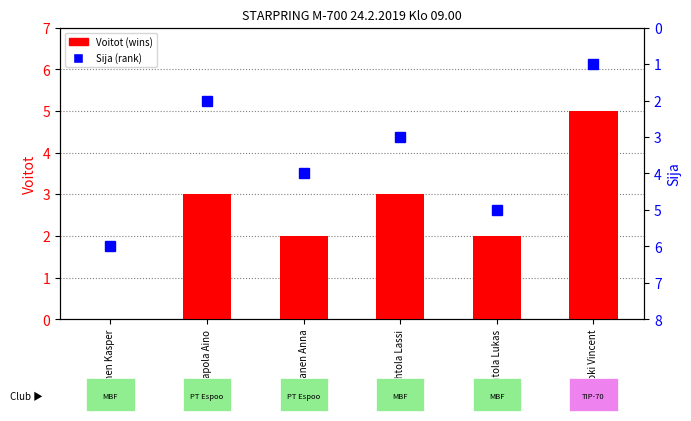

The Voitot series shows 0 at Eronen Kasper. True or false?

True